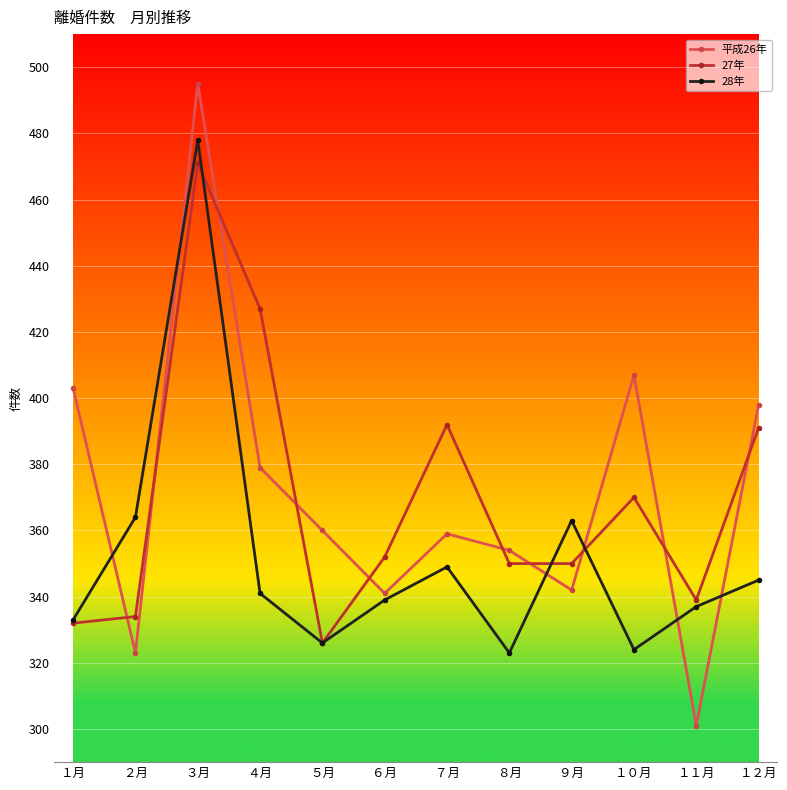

What is the sum of the 28年 values at １２月 and ６月?

684